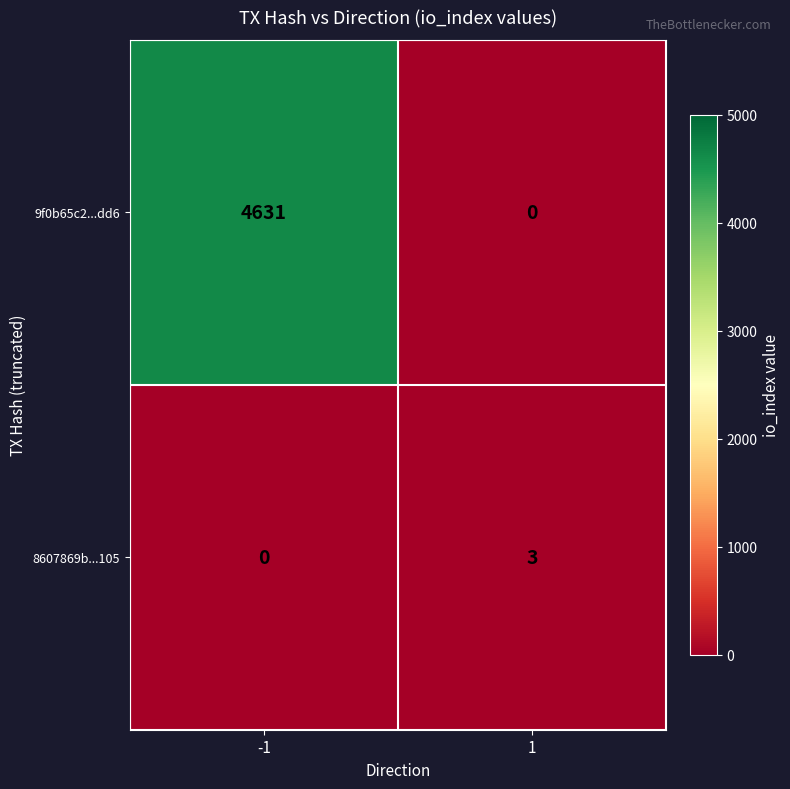

Is the value of 8607869b...105 at 1 greater than the value of 9f0b65c2...dd6 at -1?

No